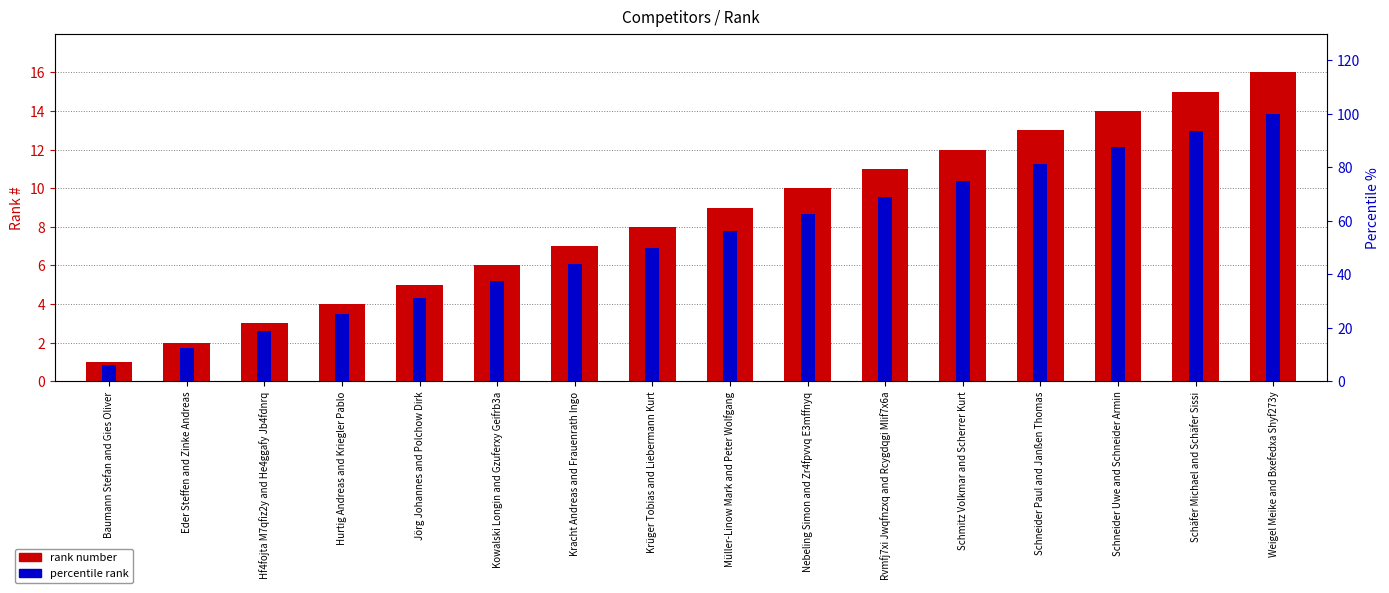

How many data points in rank number are less than 9?

8